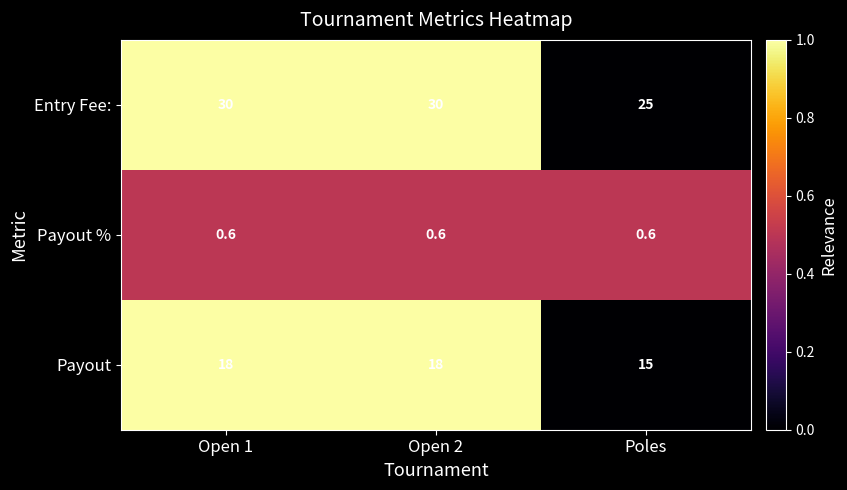

Between Open 2 and Poles, which series saw the biggest shift?

Entry Fee: